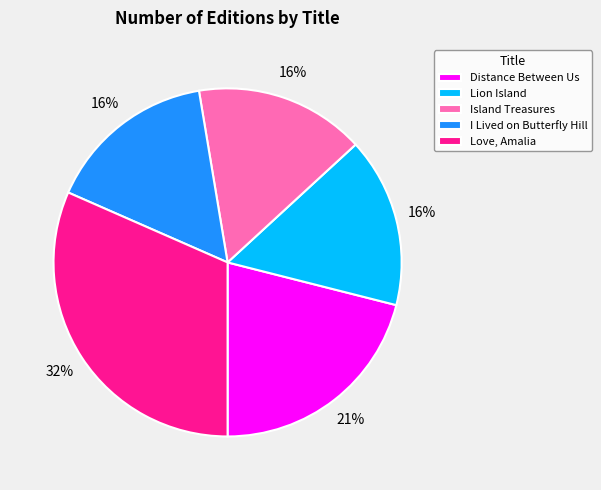

To the nearest percent, what percentage of the pie is Love, Amalia?

32%